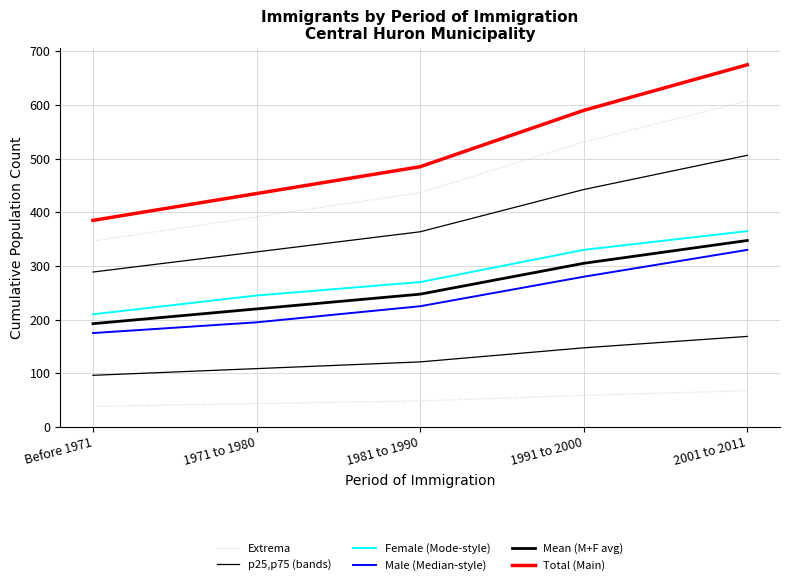

Rank the series at 2001 to 2011 from highest to lowest value.

Total (Main), Female (Mode-style), Mean (M+F avg), Male (Median-style), p25,p75 (bands), Extrema